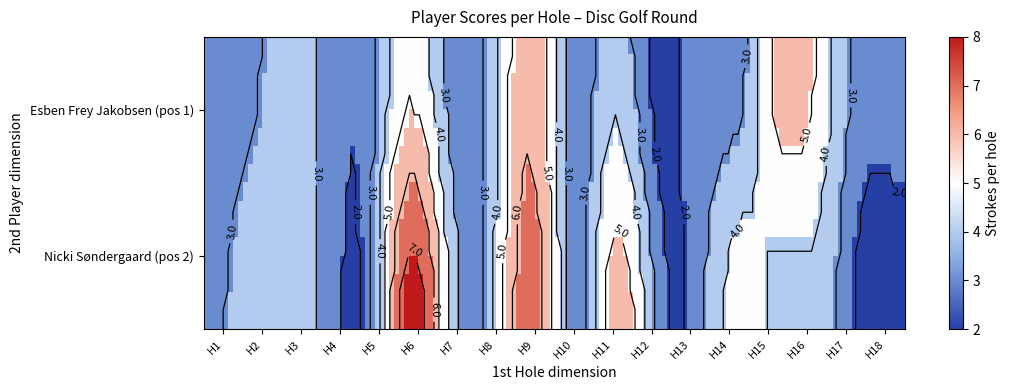

How many series are shown in this chart?

2